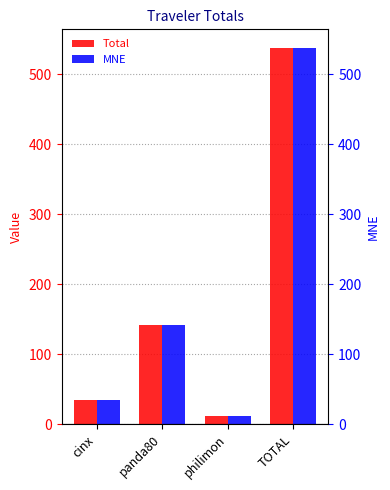

Reading right to left, extract all data points from this chart.

Total: 537.4	12.2	142.0	34.1
MNE: 537.4	12.2	142.0	34.1